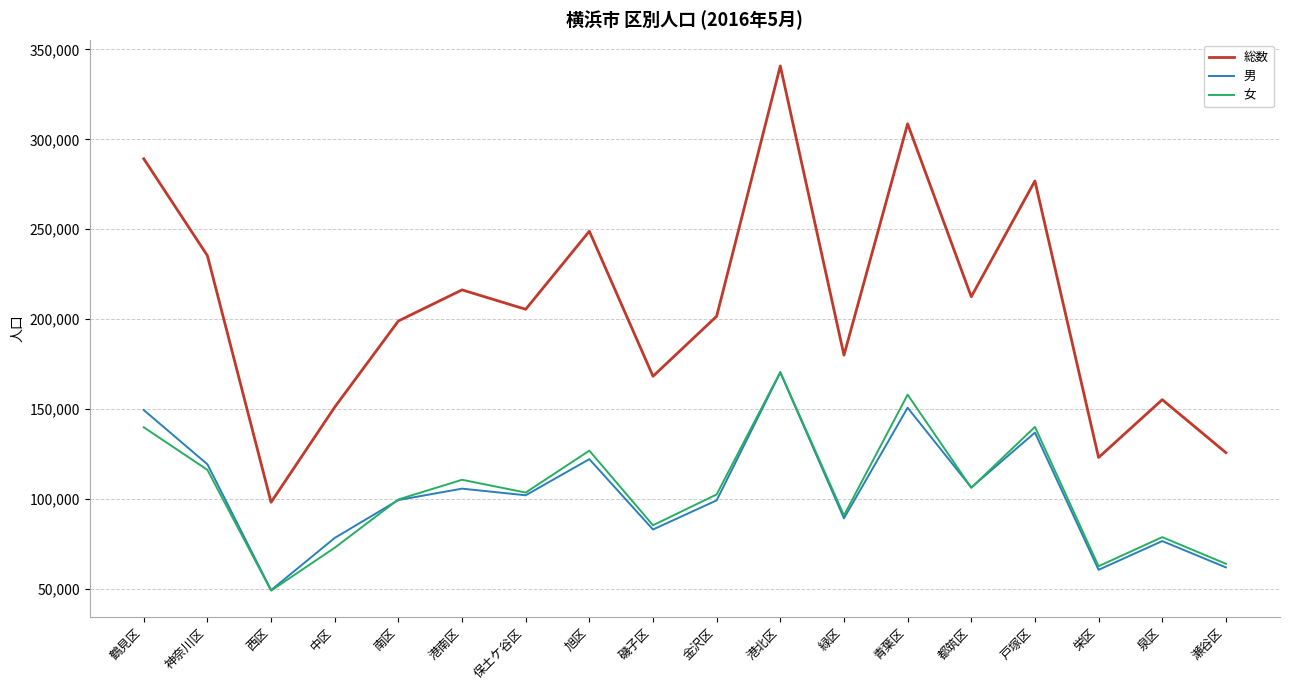

Which series has the largest range (max minus min)?

総数